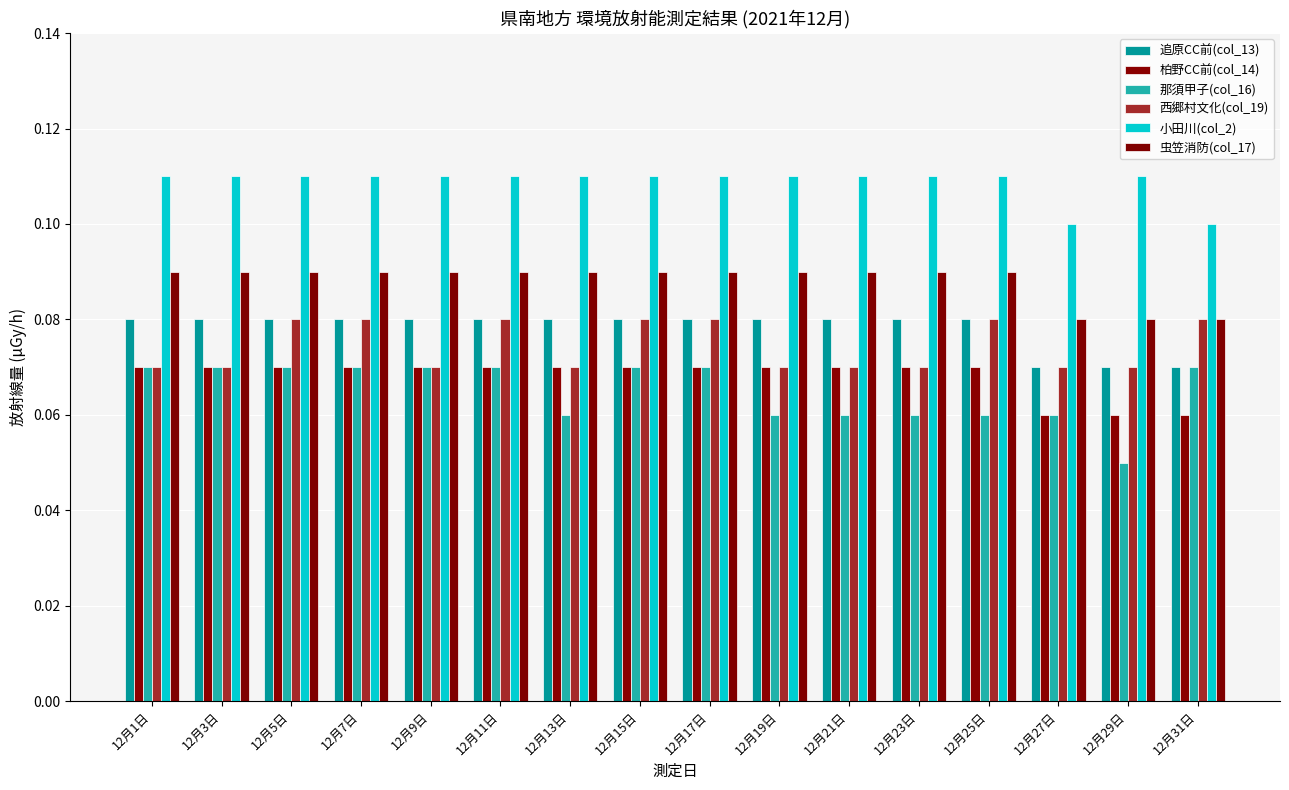

Which series has the widest spread of values?

那須甲子(col_16)